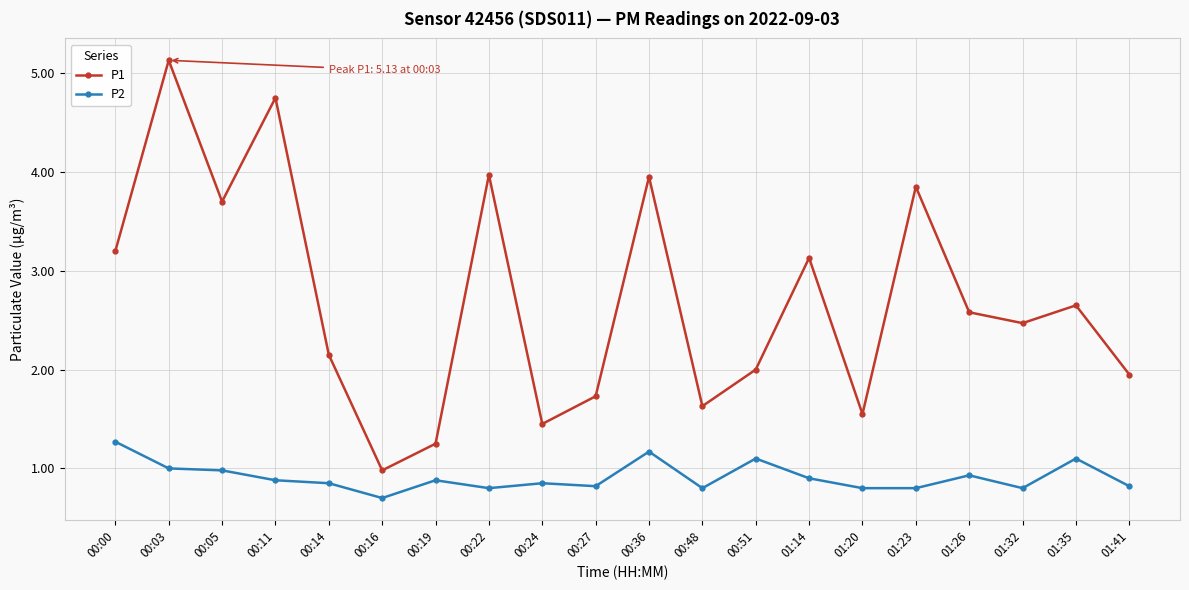

What is the total value across all series at 00:36?

5.1